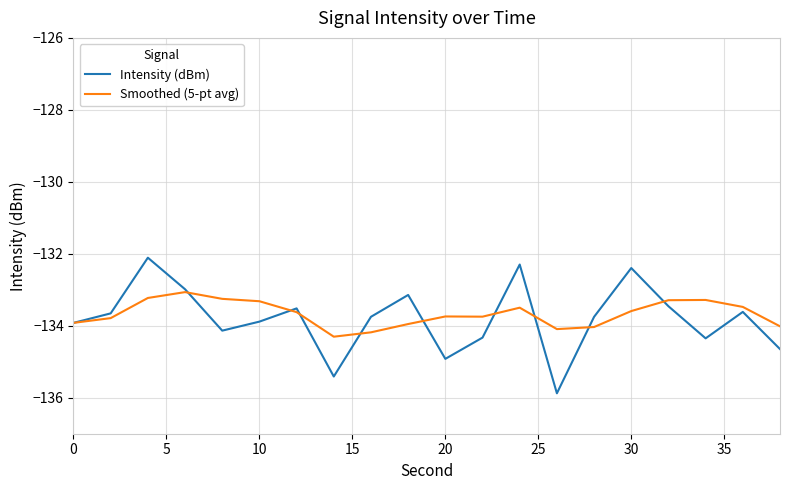

Which series has the widest spread of values?

Intensity (dBm)